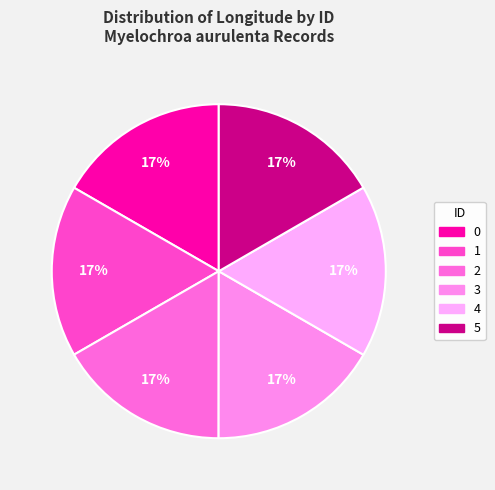

Approximately how many times larger is the value at 5 compared to 2?

1.0